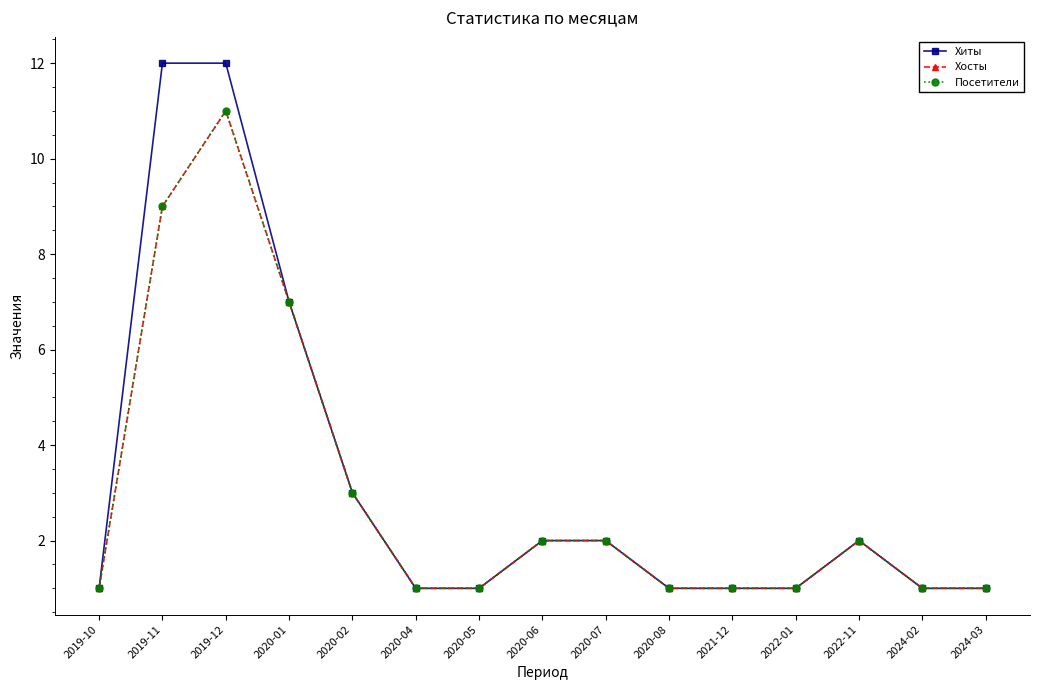

Is it true that Хиты equals 12 at 2019-12?

True